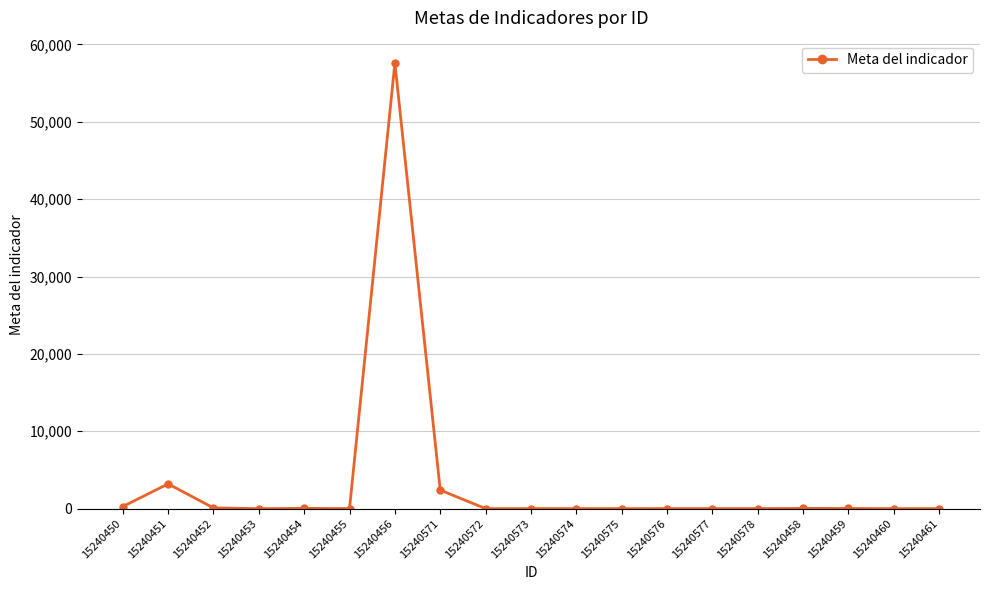

Where is the data nearest to the value 28800?

15240451